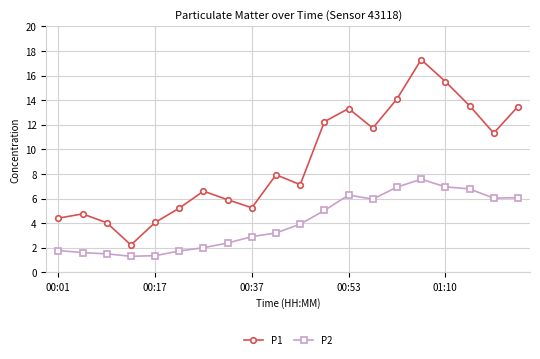

Rank the series by their average value, from lowest to highest.

P2, P1